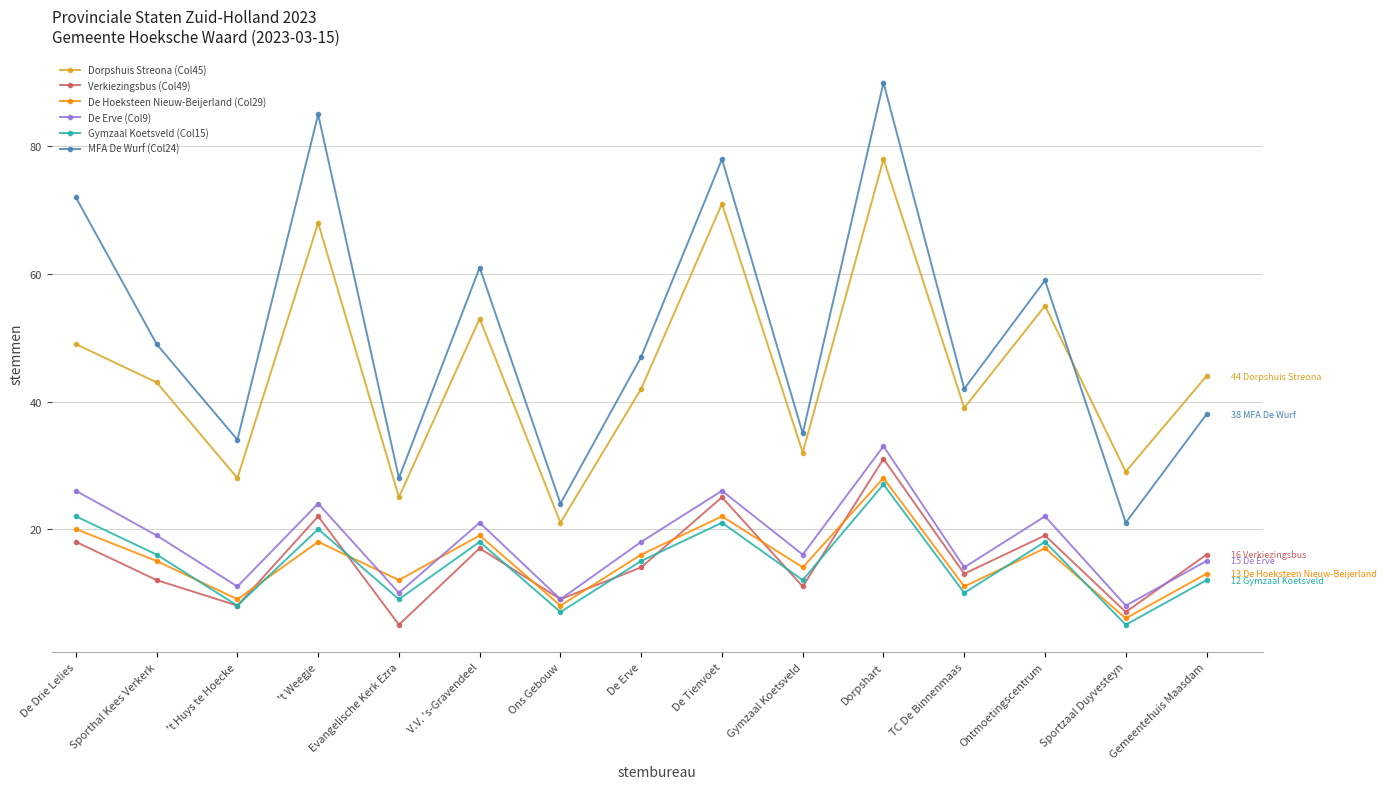

Which series has the largest range (max minus min)?

MFA De Wurf (Col24)